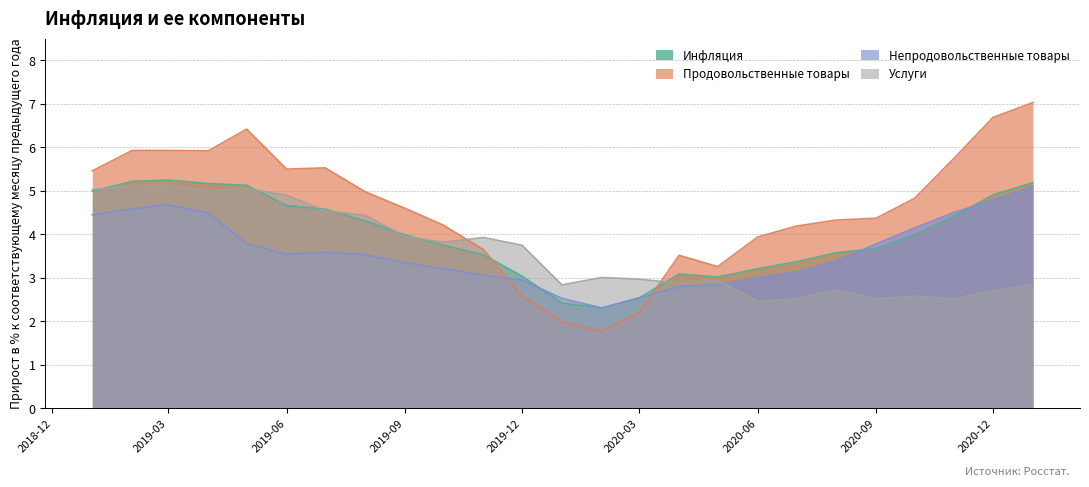

How many times do Услуги and Инфляция cross each other?

7